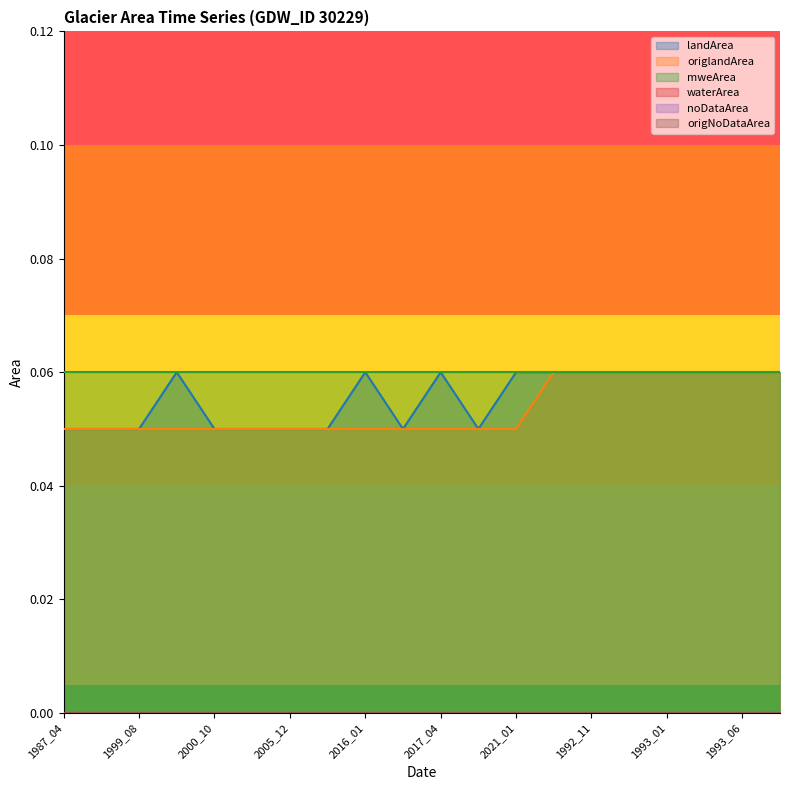

Between 2021_01 and 1993_01, which series saw the biggest shift?

origlandArea